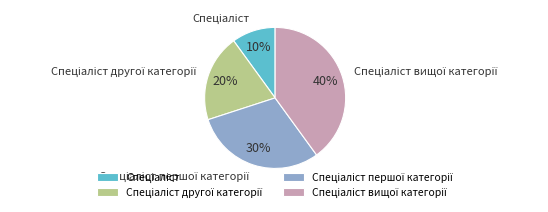

Count the number of slices in the pie.

4